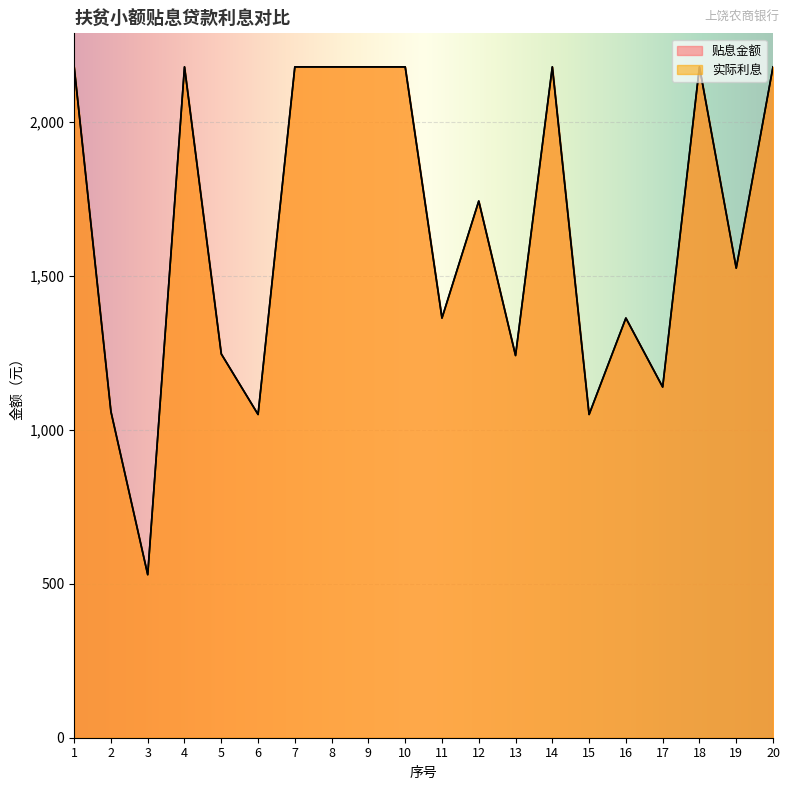

How many interior local peaks does the 实际利息 series have?

5